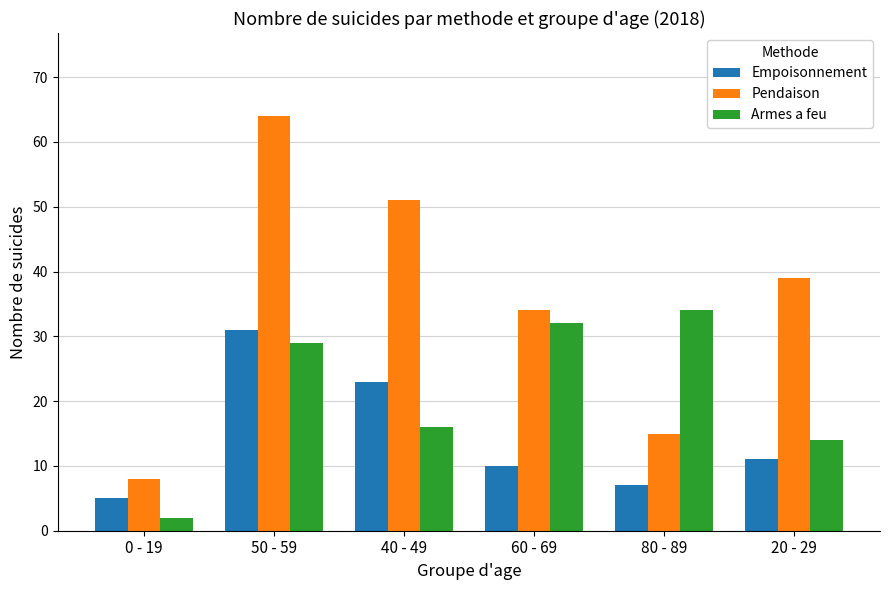

Which category has the highest value across all series?

50 - 59